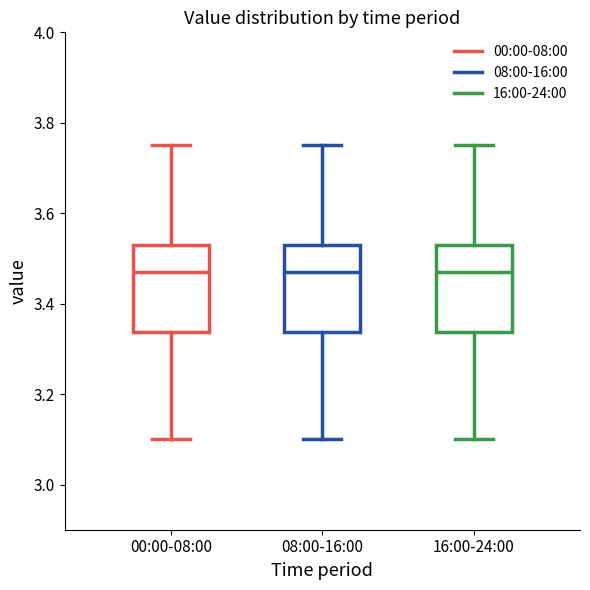

Reading left to right, read every box against the y-axis: the position of its median line, the range the box covers, and the ends of its whiskers. The values are not printed on the chart, so give them approximately, as read against the axis.

00:00-08:00: median 3.48, box 3.34 to 3.54, whiskers 3.10 to 3.76
08:00-16:00: median 3.48, box 3.34 to 3.54, whiskers 3.10 to 3.76
16:00-24:00: median 3.48, box 3.34 to 3.54, whiskers 3.10 to 3.76